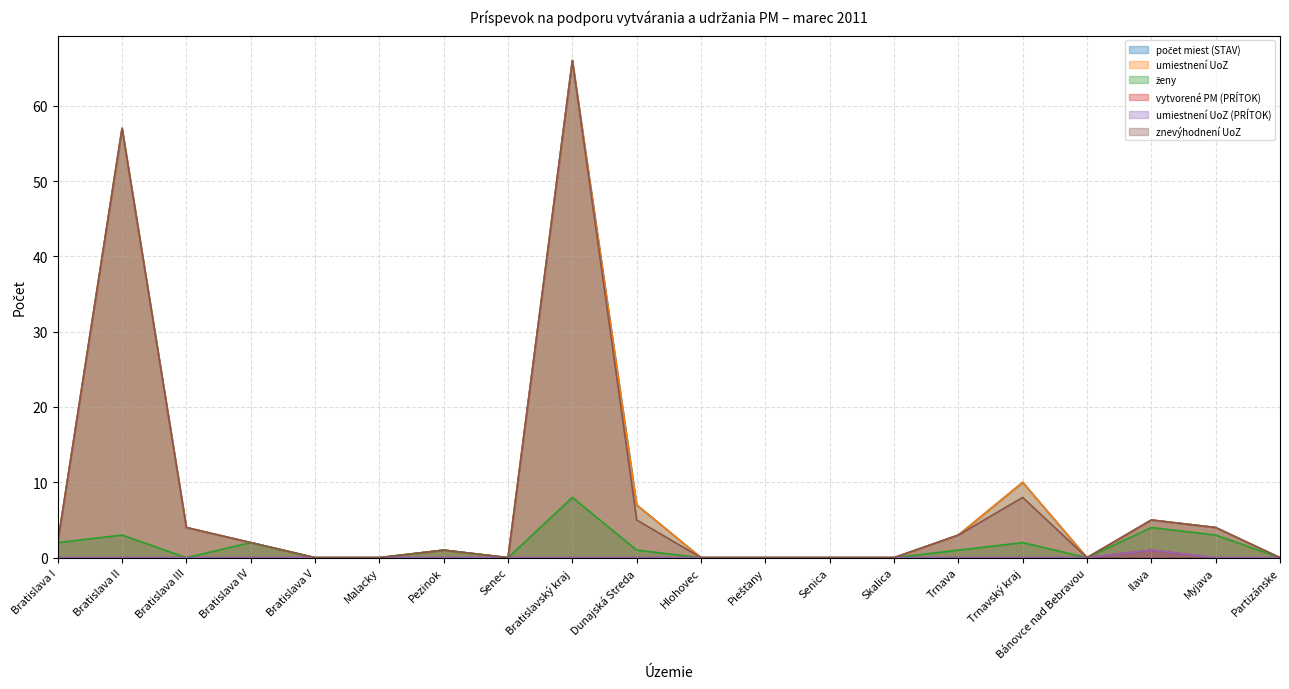

True or false: ženy and znevýhodnení UoZ intersect in this chart.

False